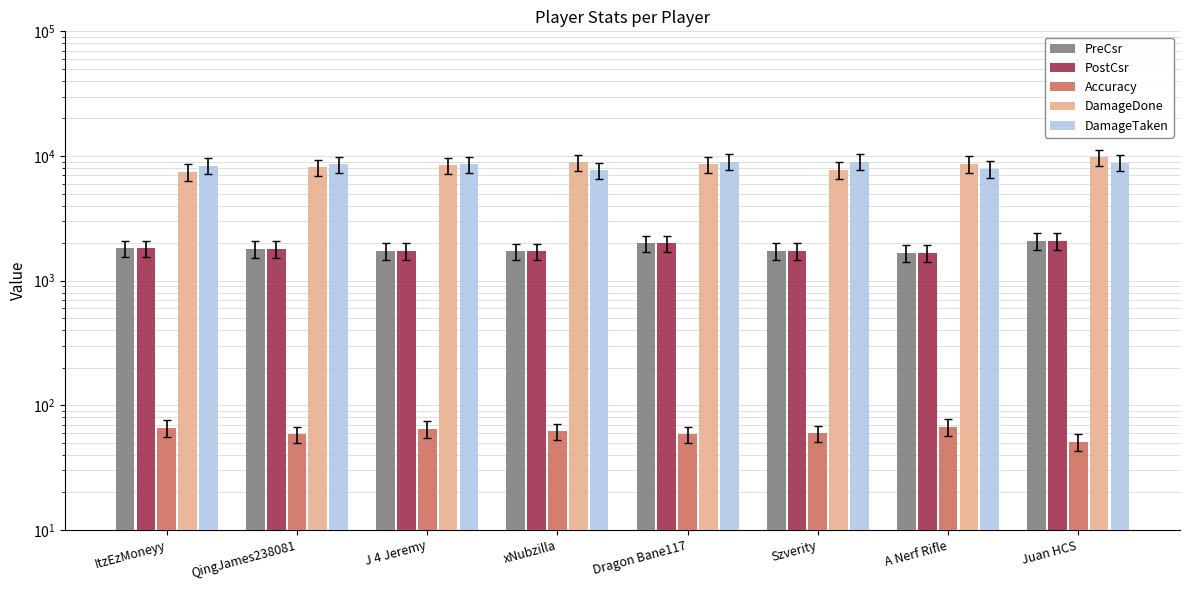

Reading left to right, extract all data points from this chart.

PreCsr: 1816.0	1803.0	1731.0	1720.0	1987.0	1730.0	1674.0	2090.0
PostCsr: 1816.0	1803.0	1731.0	1720.0	1987.0	1730.0	1674.0	2090.0
Accuracy: 65.8	58.7	64.5	62.0	58.6	59.5	67.0	50.8
DamageDone: 7466.0	8105.0	8414.0	8903.0	8571.0	7721.0	8618.0	9764.0
DamageTaken: 8370.0	8585.0	8577.0	7697.0	9022.0	9016.0	7860.0	8841.0